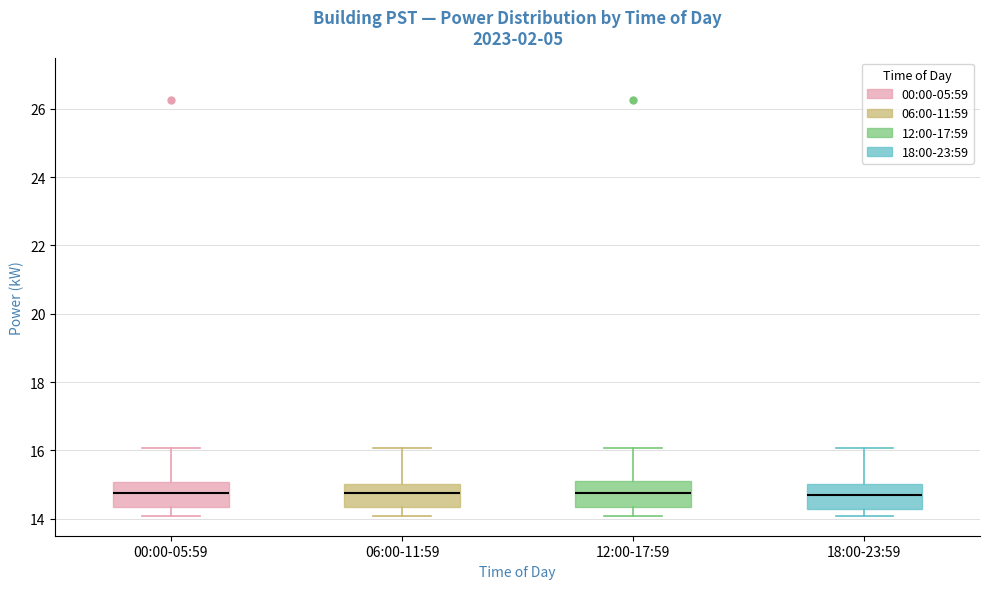

Reading left to right, read every box against the y-axis: the position of its median line, the range the box covers, and the ends of its whiskers. The values are not printed on the chart, so give them approximately, as read against the axis.

00:00-05:59: median 14.8, box 14.4 to 15.0, whiskers 14.0 to 16.0
06:00-11:59: median 14.8, box 14.4 to 15.0, whiskers 14.0 to 16.0
12:00-17:59: median 14.8, box 14.4 to 15.2, whiskers 14.0 to 16.0
18:00-23:59: median 14.6, box 14.2 to 15.0, whiskers 14.0 to 16.0